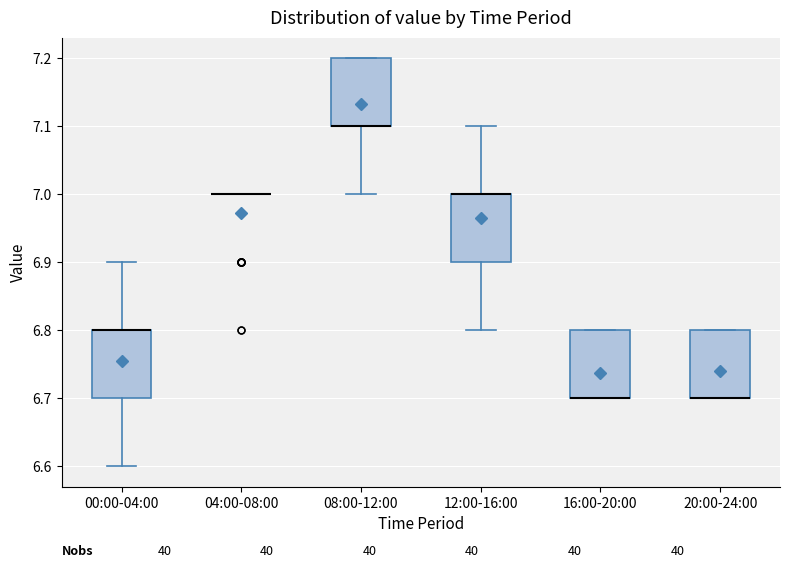

Reading left to right, transcribe this box plot: for each box, give where its median line is, the range the box spans, and where its two whiskers end, as read against the y-axis. The values are not printed on the chart, so give them approximately, as read against the axis.

00:00-04:00: median 6.8 (drawn on the box's upper edge), box 6.7 to 6.8, whiskers 6.6 to 6.9
04:00-08:00: box collapsed to a line at 7.0, whiskers 7.0 to 7.0
08:00-12:00: median 7.1 (drawn on the box's lower edge), box 7.1 to 7.2, whiskers 7.0 to 7.2
12:00-16:00: median 7.0 (drawn on the box's upper edge), box 6.9 to 7.0, whiskers 6.8 to 7.1
16:00-20:00: median 6.7 (drawn on the box's lower edge), box 6.7 to 6.8, whiskers 6.7 to 6.8
20:00-24:00: median 6.7 (drawn on the box's lower edge), box 6.7 to 6.8, whiskers 6.7 to 6.8